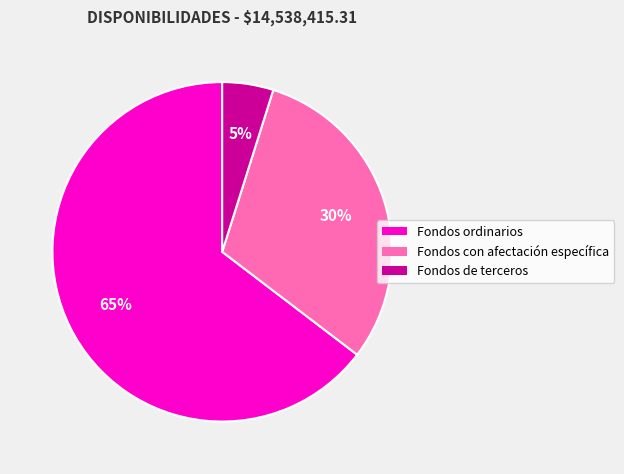

Combined, do Fondos de terceros and Fondos con afectación específica account for over 50%?

No